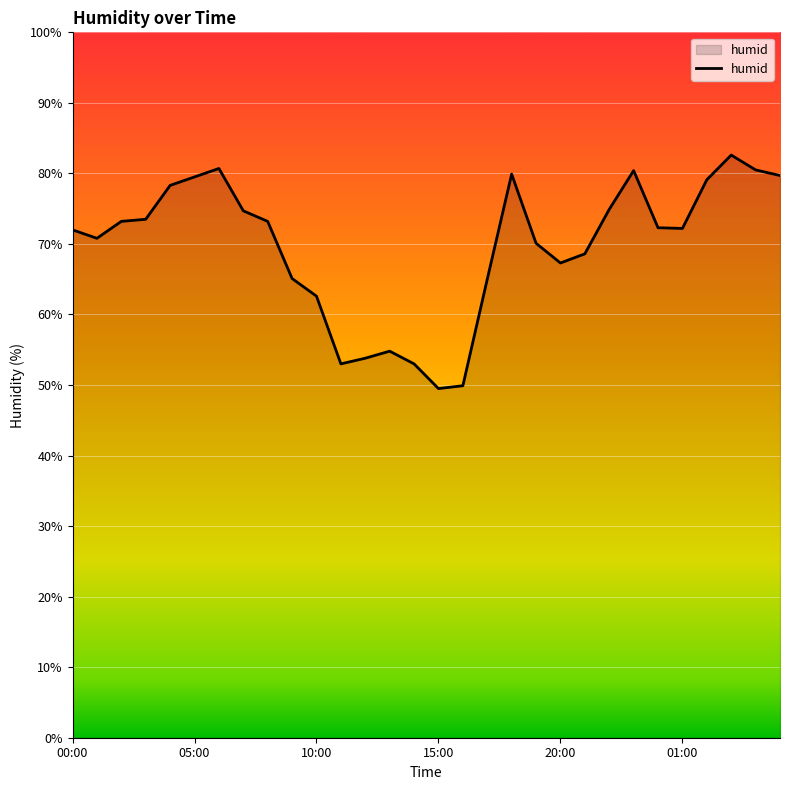

What is the smallest value displayed?

49.5